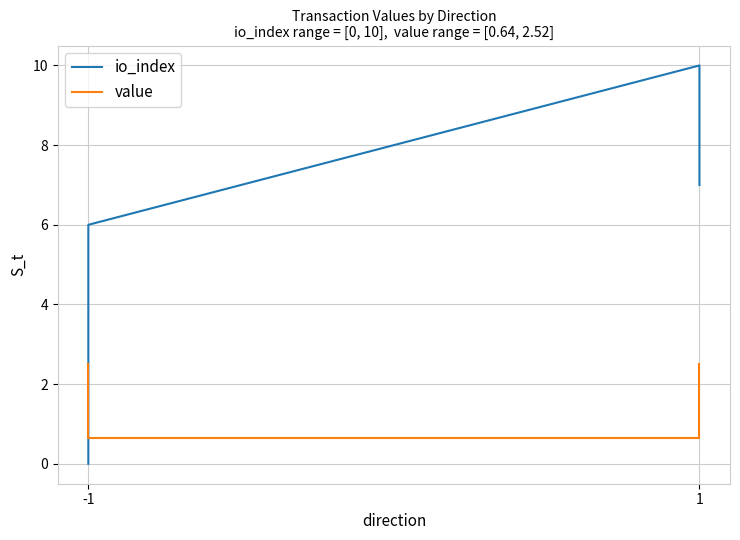

True or false: value has more than 0 points higher than both neighbors.

False